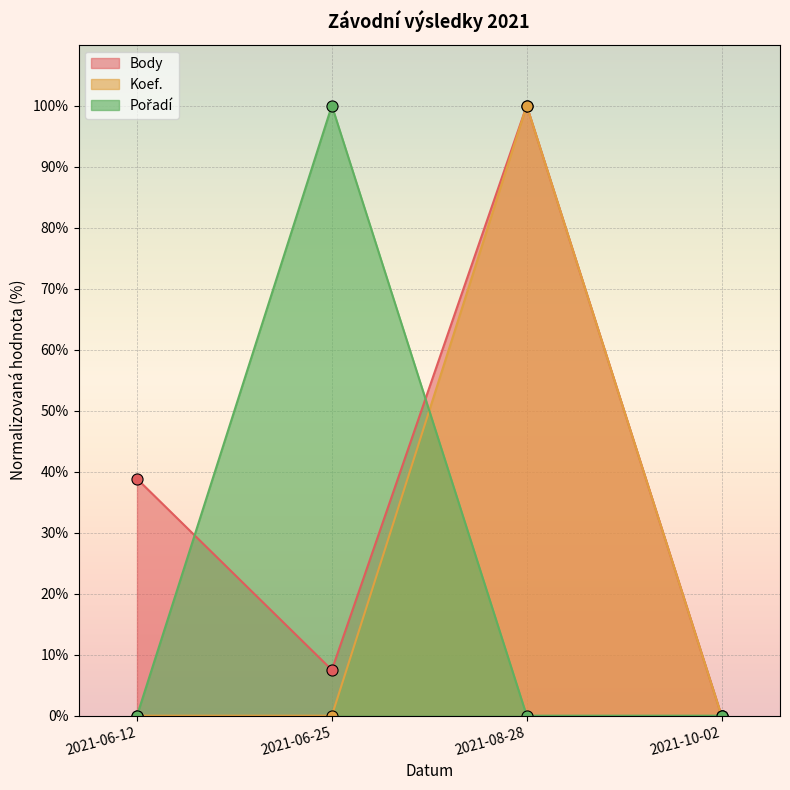

What is the maximum value shown in the chart?

100.0